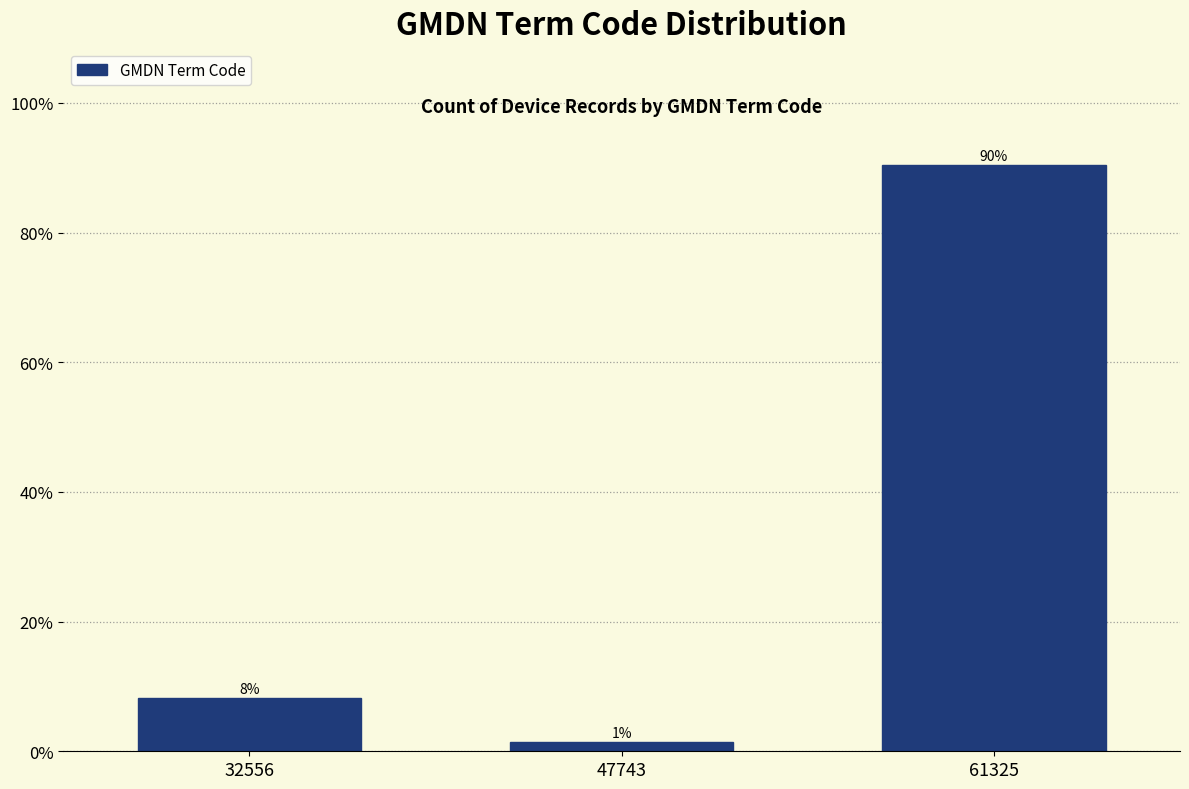

How many bars are there in total?

3